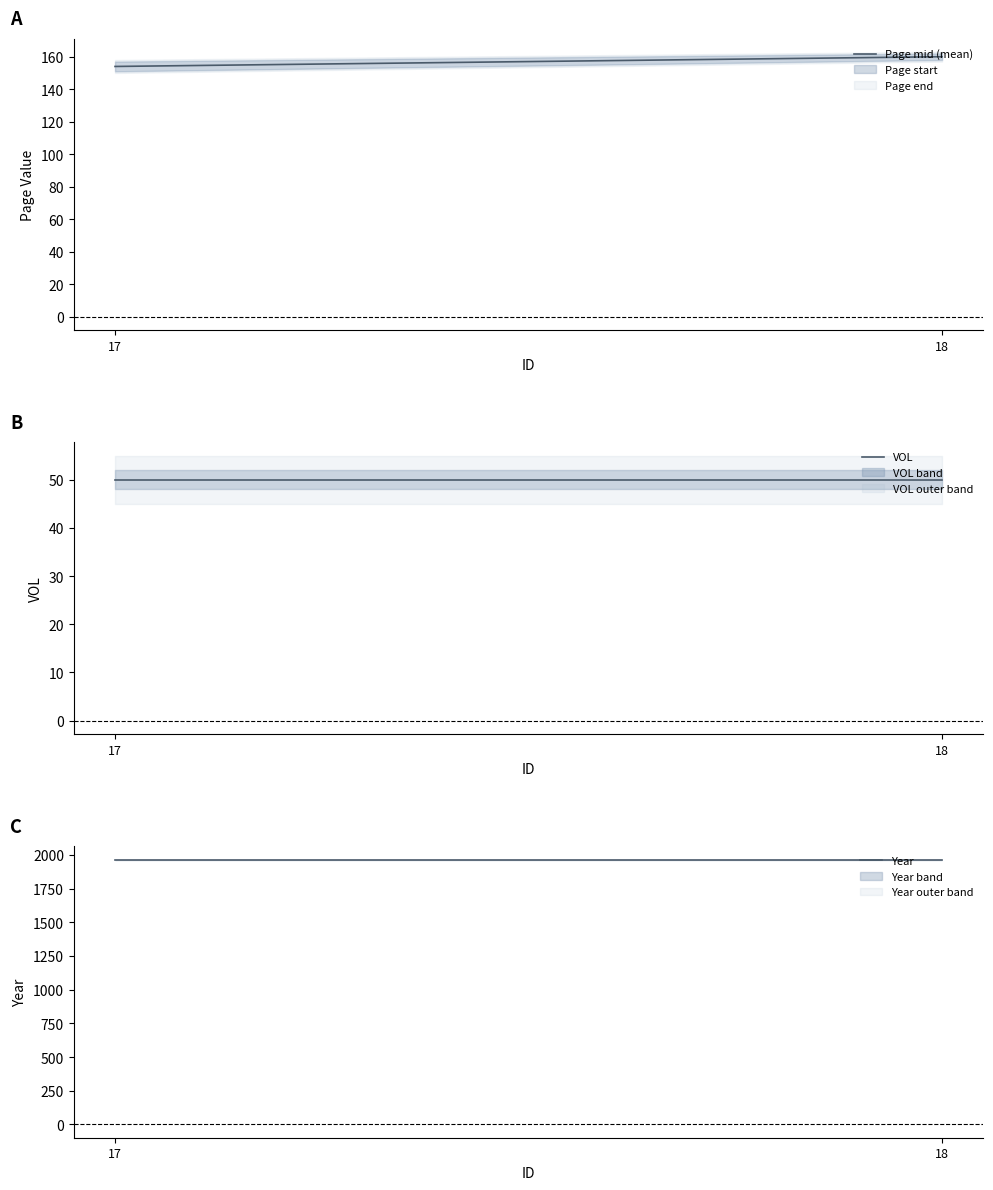

Reading left to right, what are all the values shown in this chart?

Page mid (mean): 154	160
VOL: 50	50
Year: 1963	1963